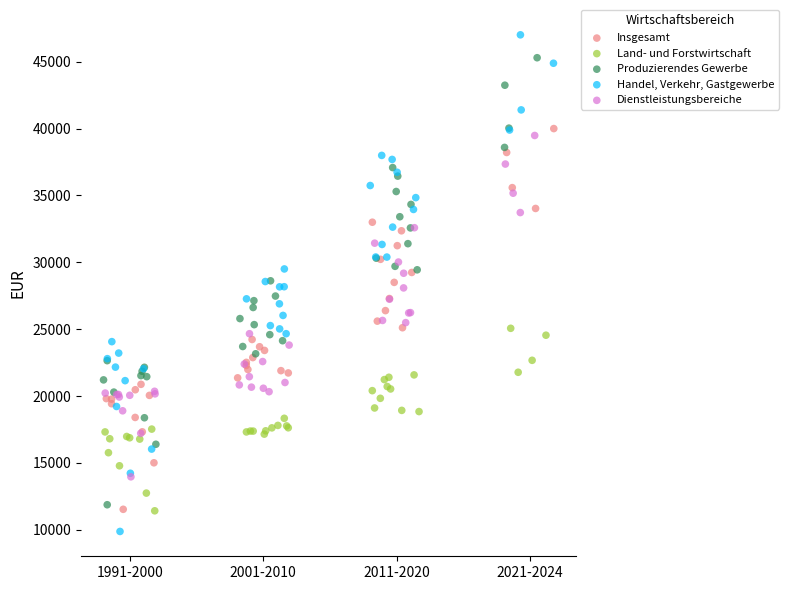

Which series reaches the minimum Y coordinate?

Handel, Verkehr, Gastgewerbe